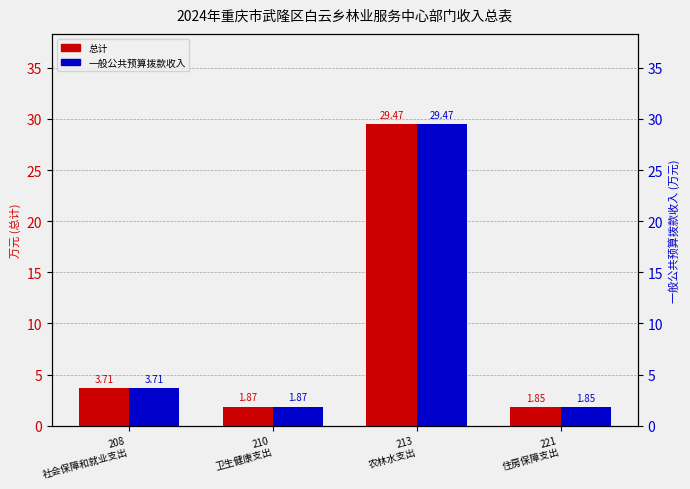

How many bars are there in each group?

2